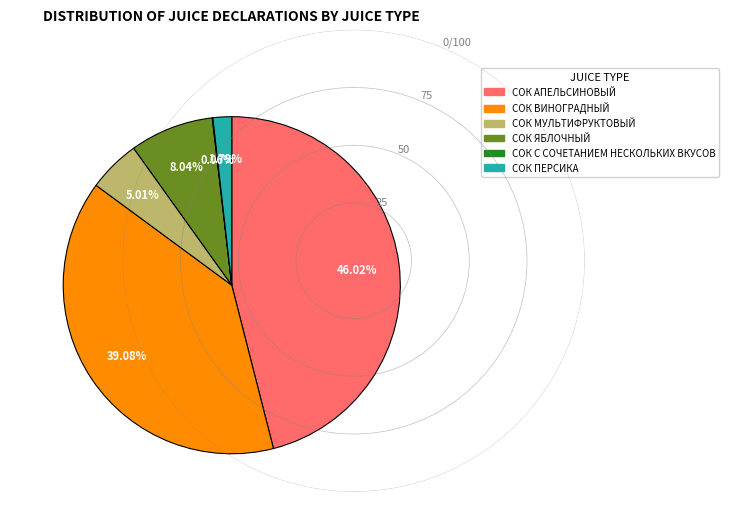

Is there a majority slice in this chart?

No